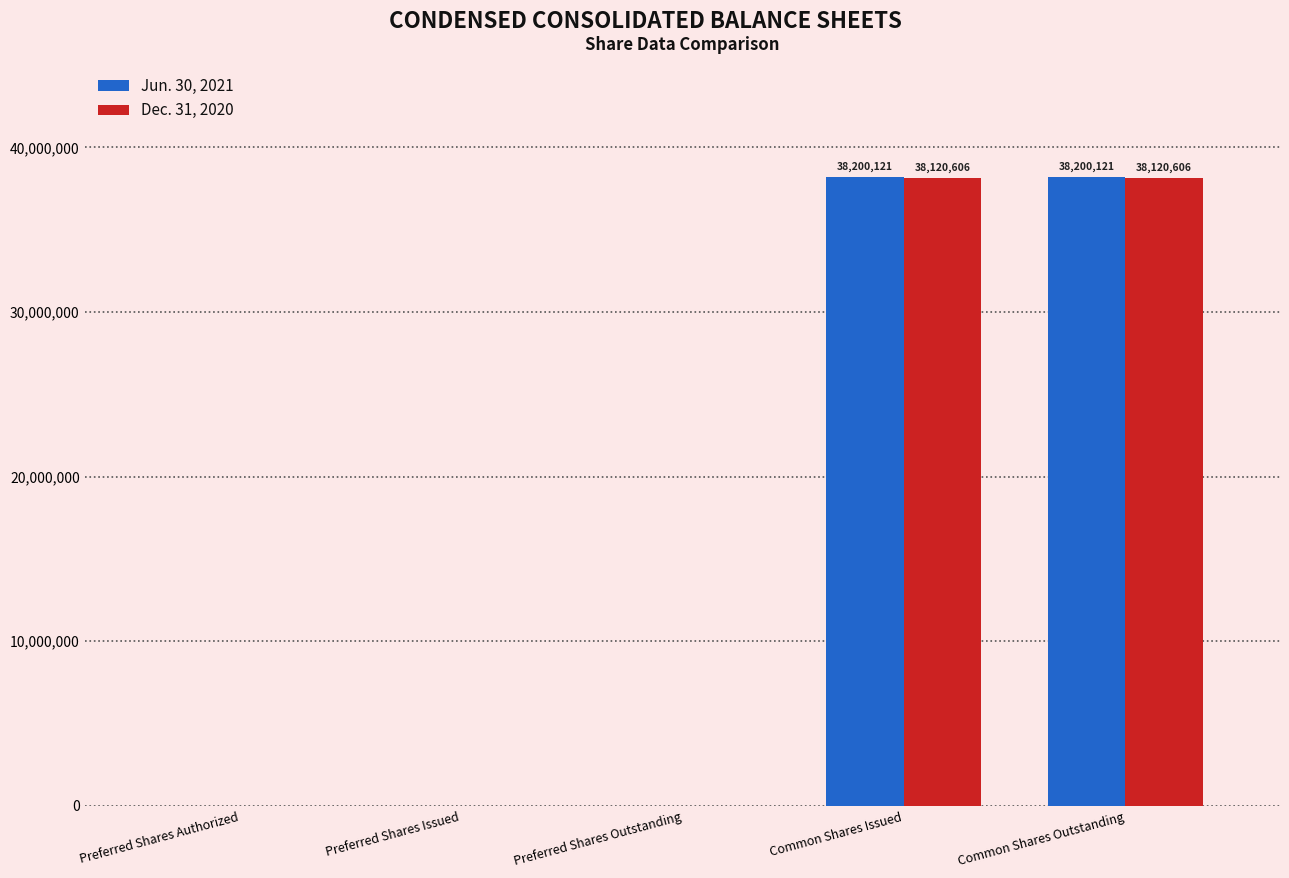

Count the Jun. 30, 2021 values in the range 0 to 38200121.

5